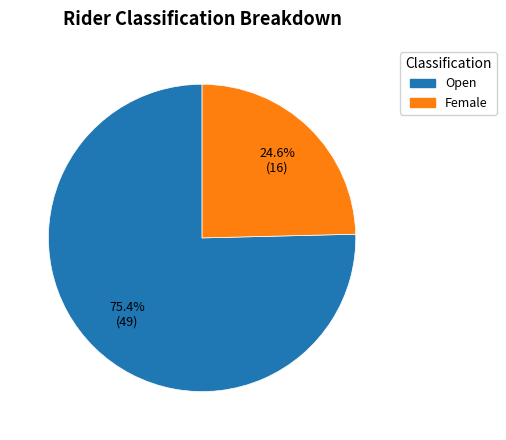

Does Open account for over 50% of the chart?

Yes